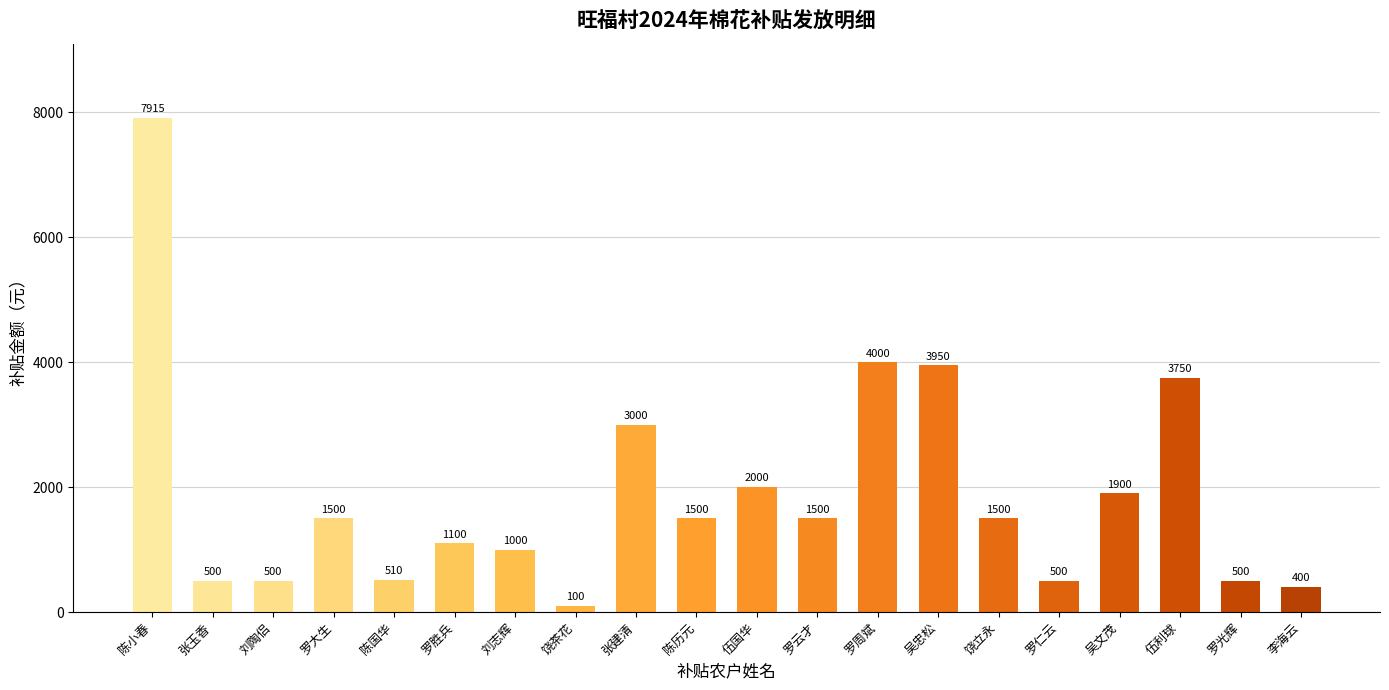

Read the value at 吴文茂, to the nearest 10.

1900